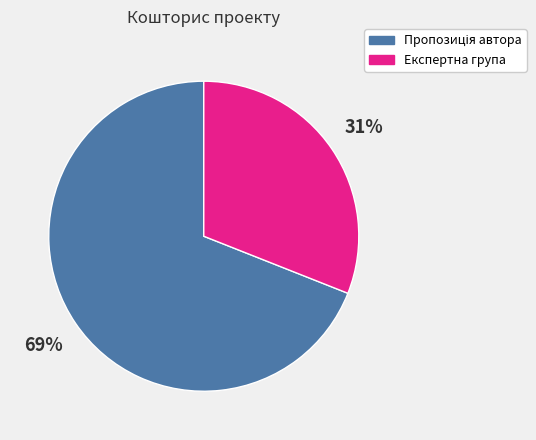

Is there a majority slice in this chart?

Yes